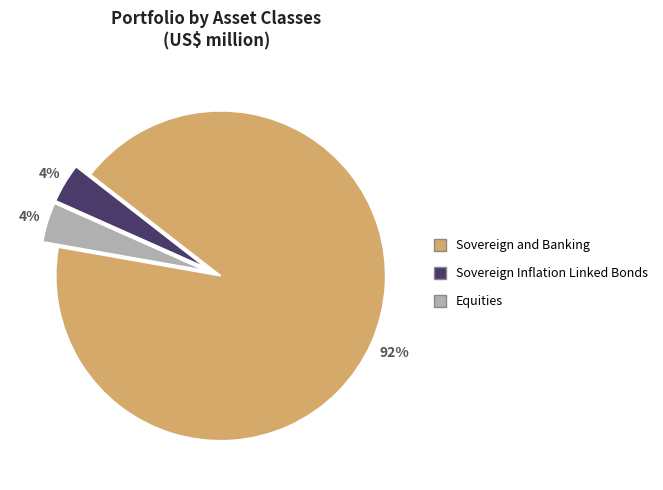

How many slices are in this pie chart?

3